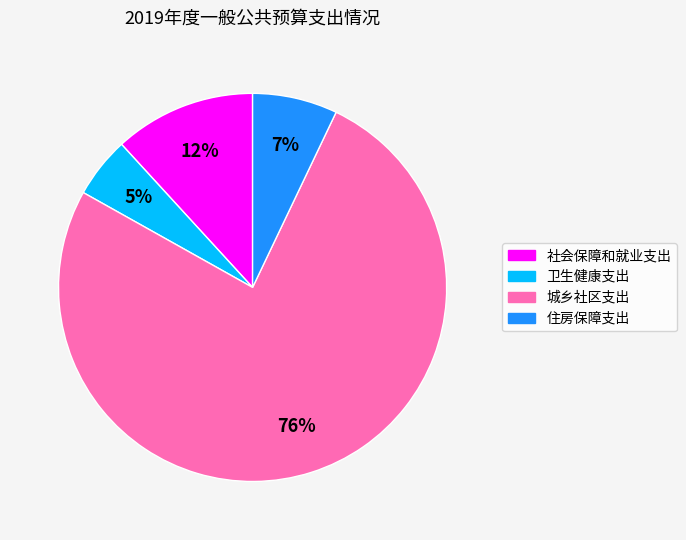

Which slice is the smallest?

卫生健康支出